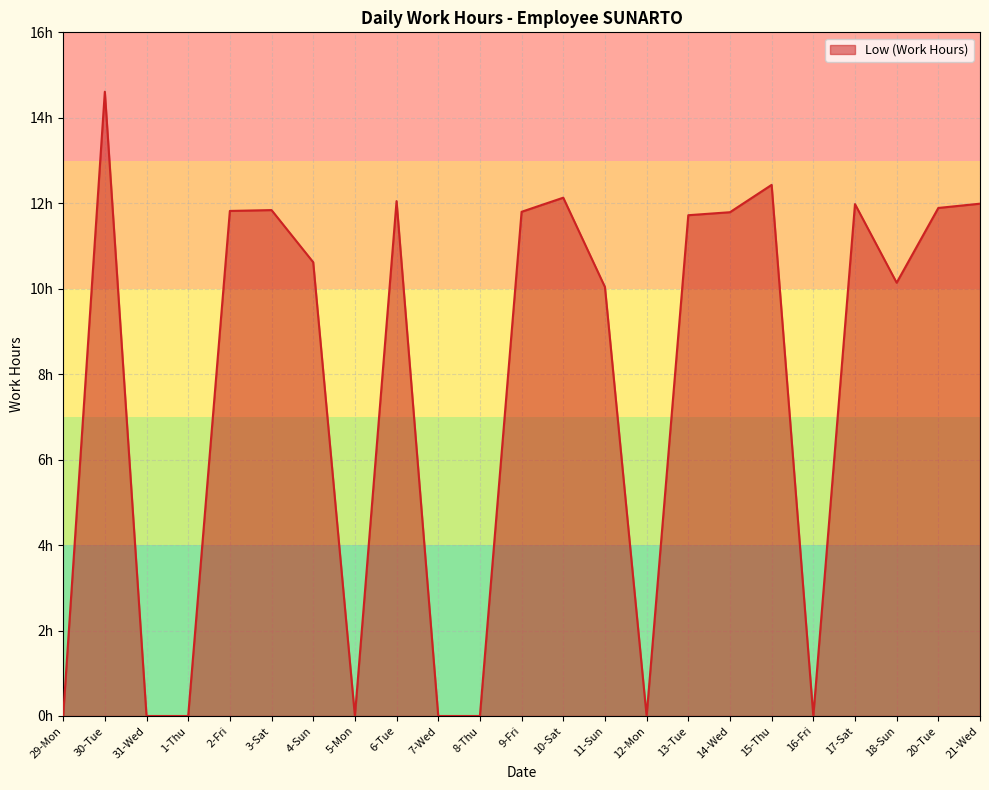

Where does the data first go above 11?

30-Tue